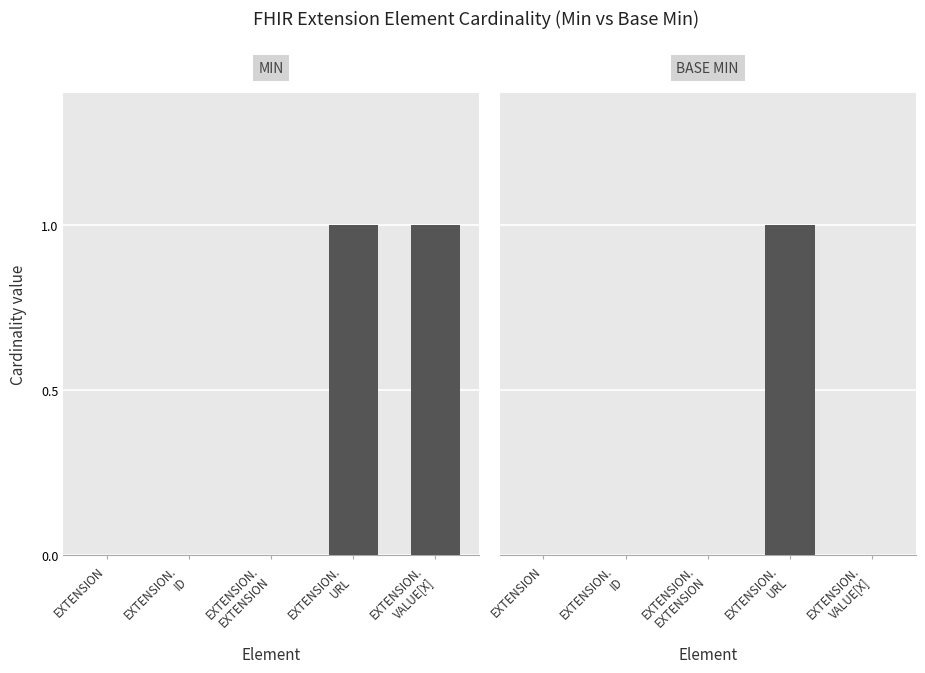

What is the difference between the maximum and minimum values in the Base Min series?

1